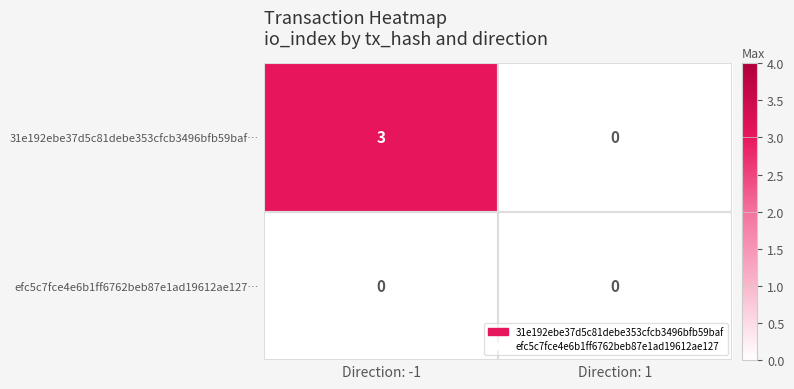

At which label is 31e192ebe37d5c81debe353cfcb3496bfb59baf… closest to 1?

Direction: 1